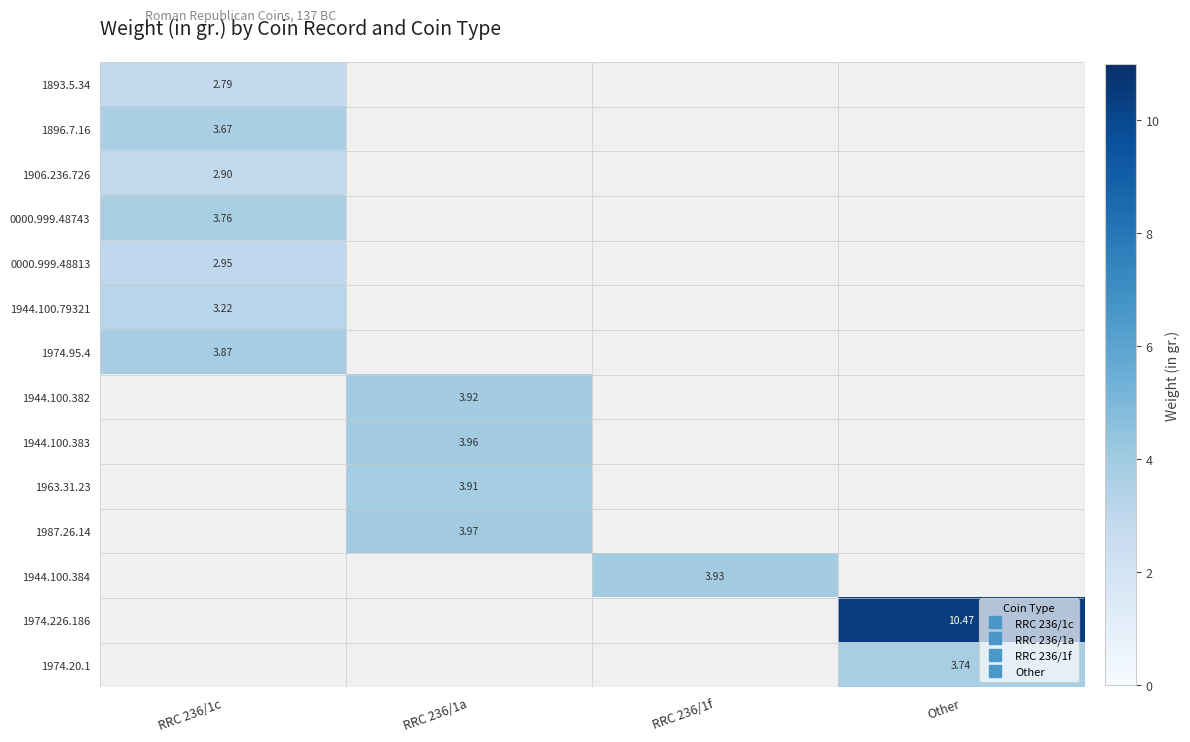

How many categories are shown in the chart?

4